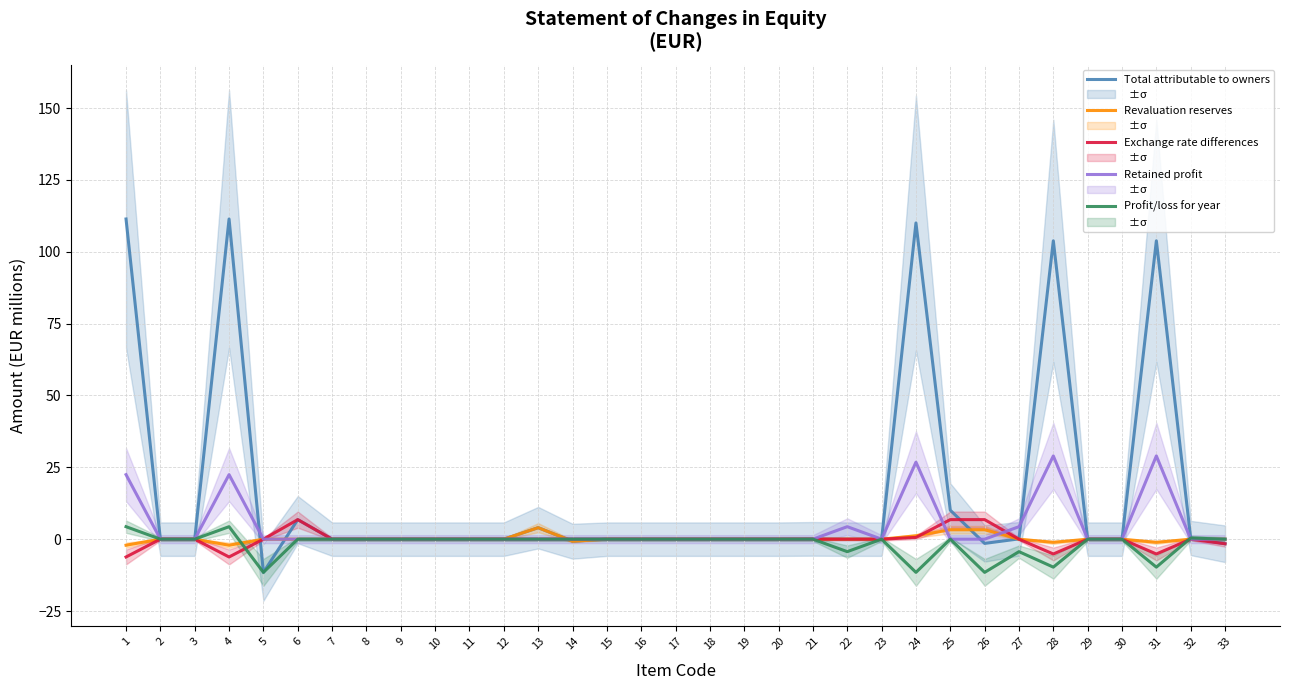

At which category does the chart reach its minimum across all series?

5